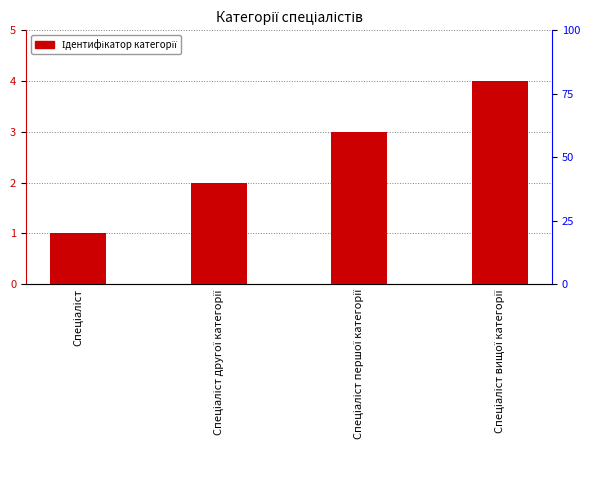

What is the difference between the second highest and second lowest values?

1